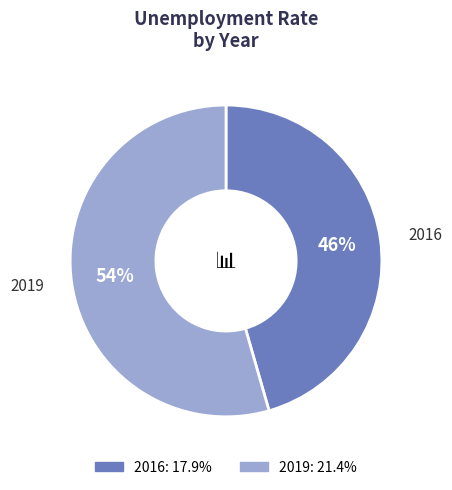

To the nearest percent, what is the combined percentage of 2016 and 2019?

100%